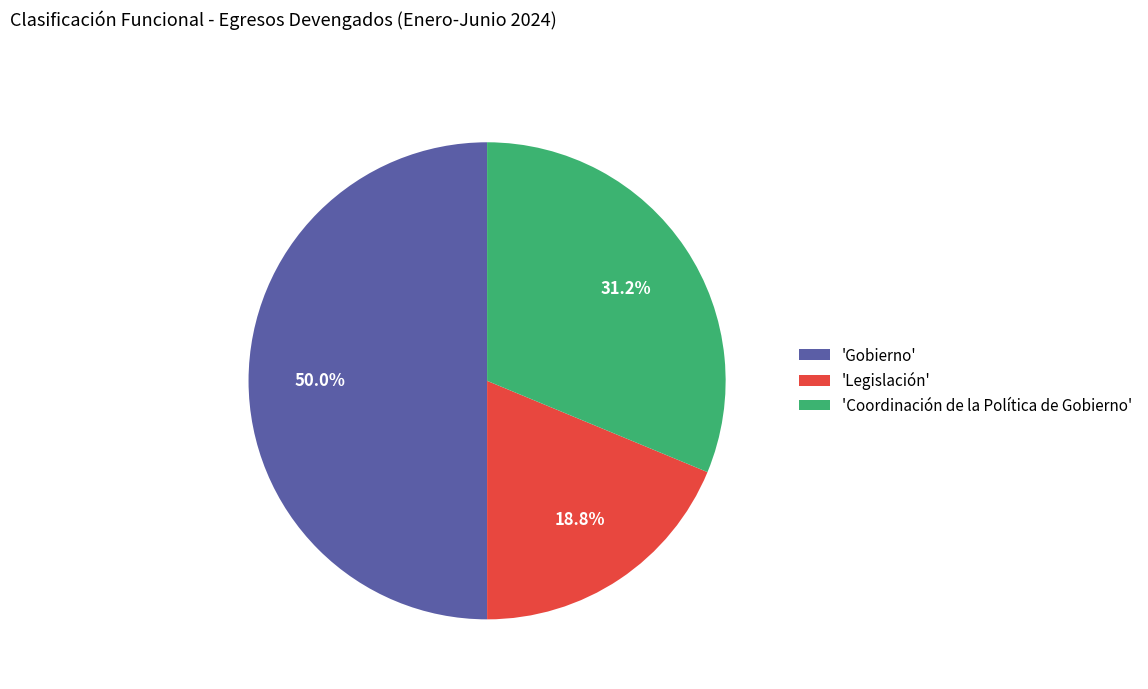

Rank the categories by value from highest to lowest.

'Gobierno', 'Coordinación de la Política de Gobierno', 'Legislación'